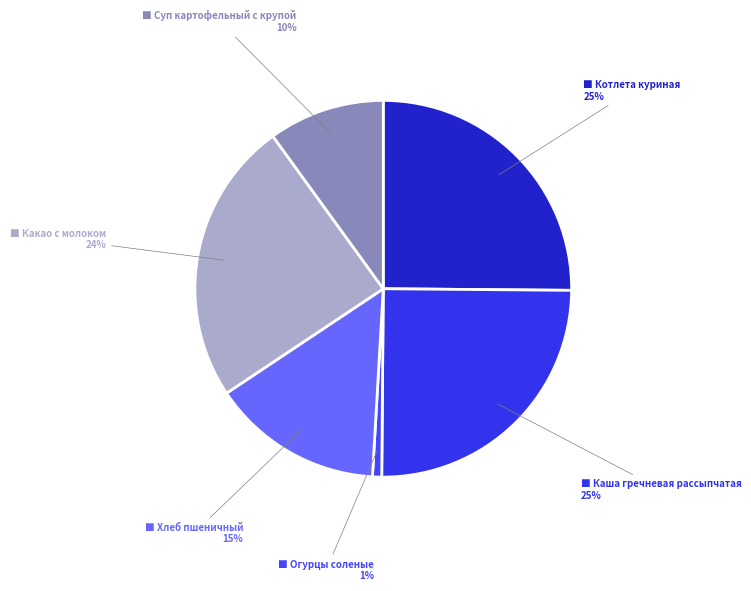

Which category has the biggest portion of the pie?

Котлета куриная